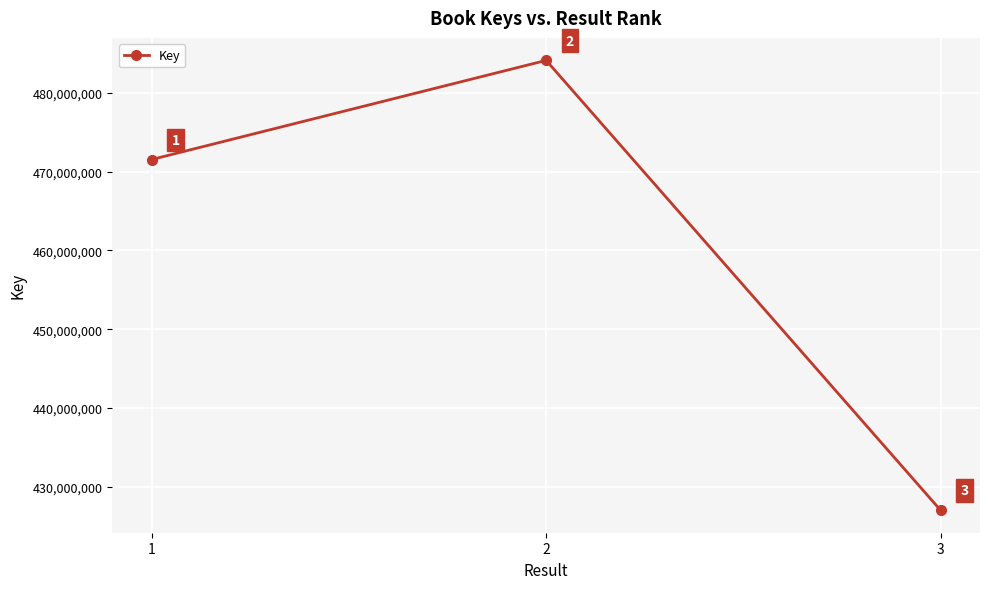

Is this an area chart (filled region under the line)?

No